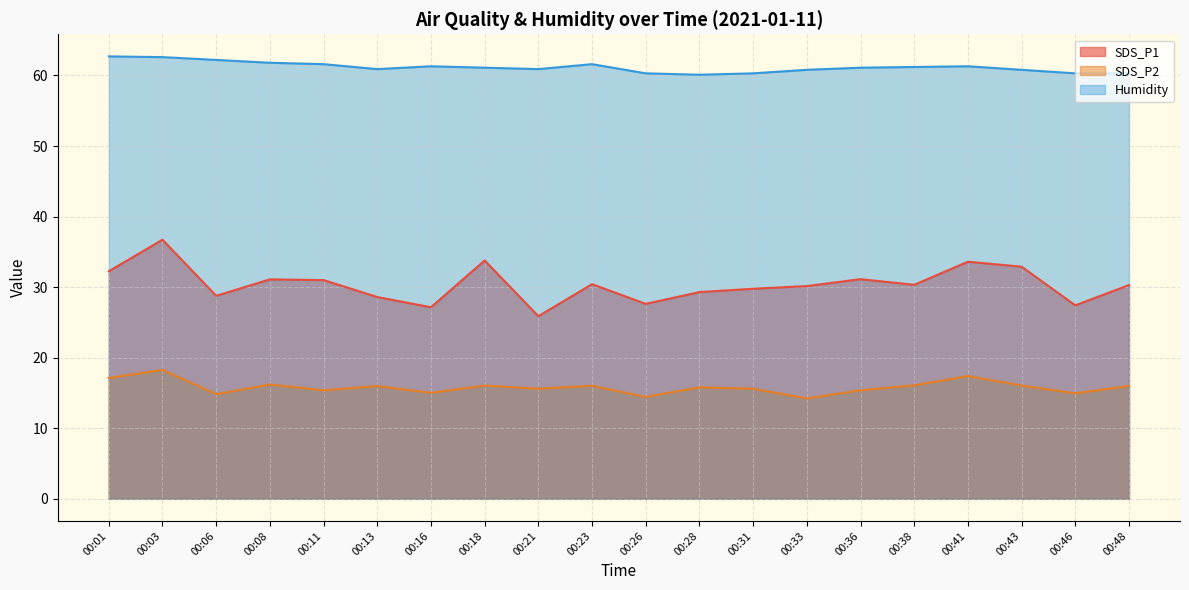

At which label is SDS_P1 closest to 31?

00:11